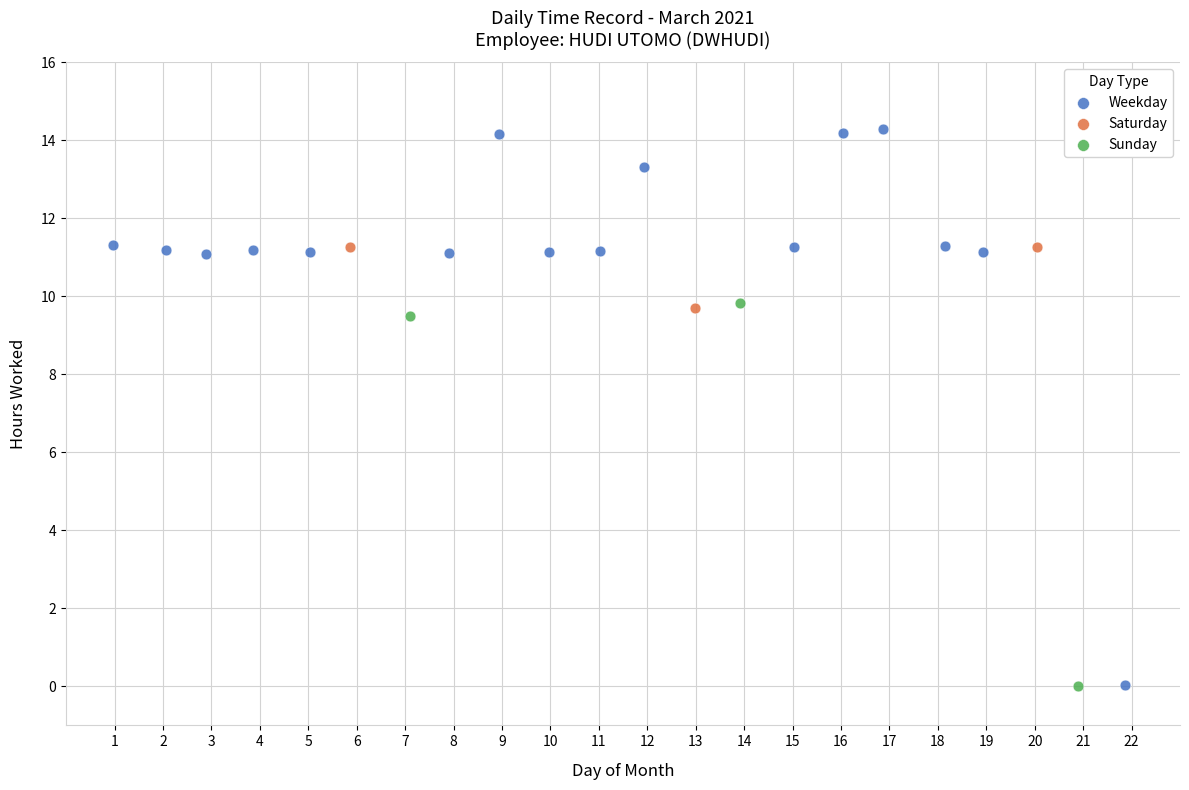

Which series contains the highest Y value?

Weekday